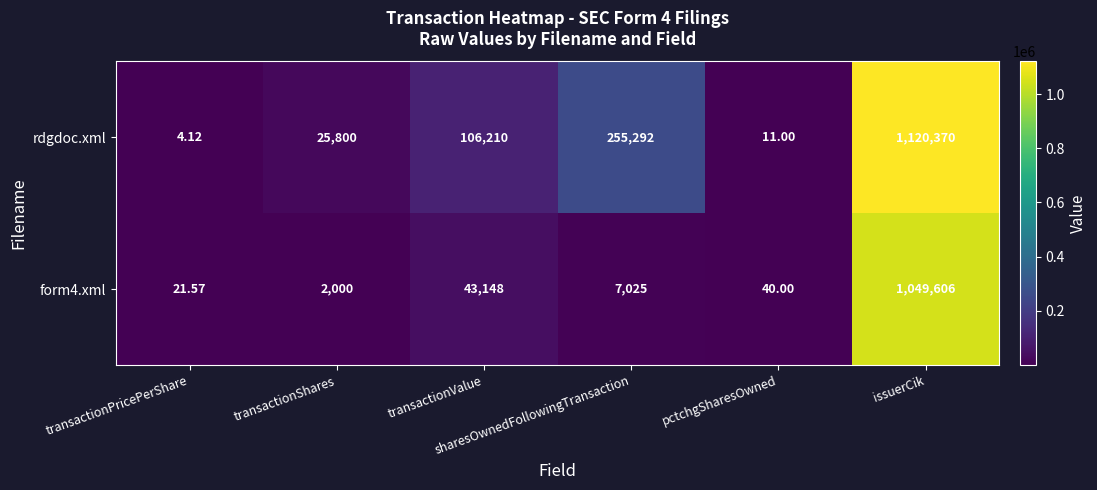

Which series has the largest range (max minus min)?

rdgdoc.xml